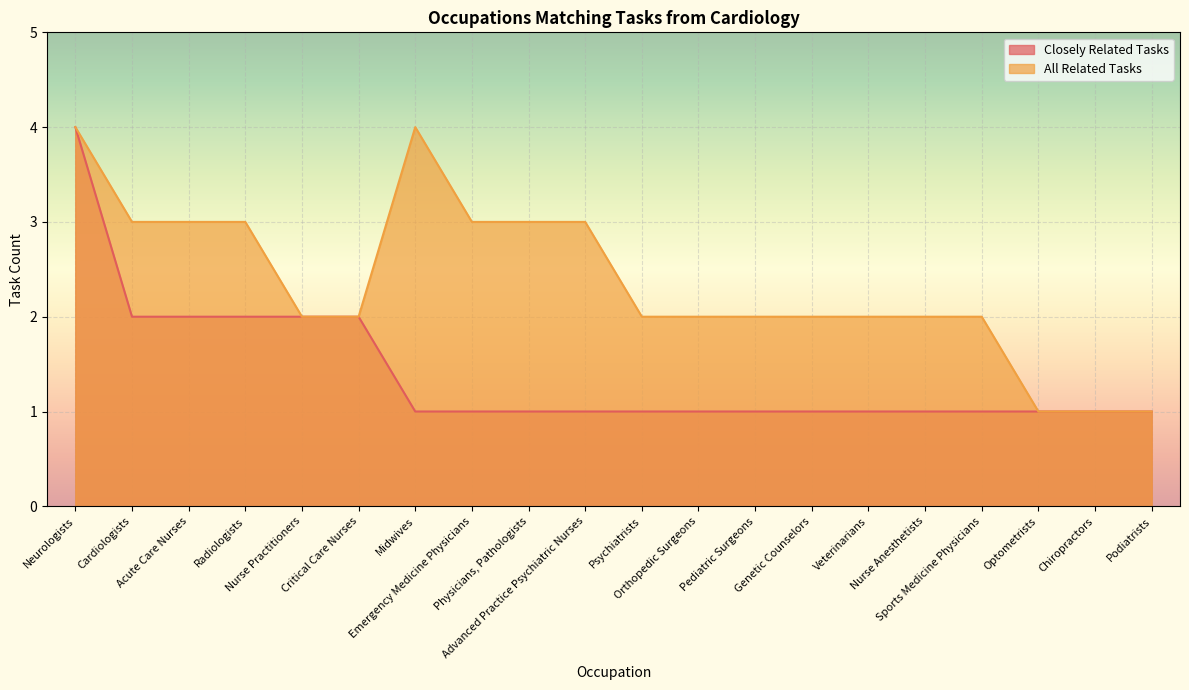

What is the value of the All Related Tasks point at the 19th from the left?

1